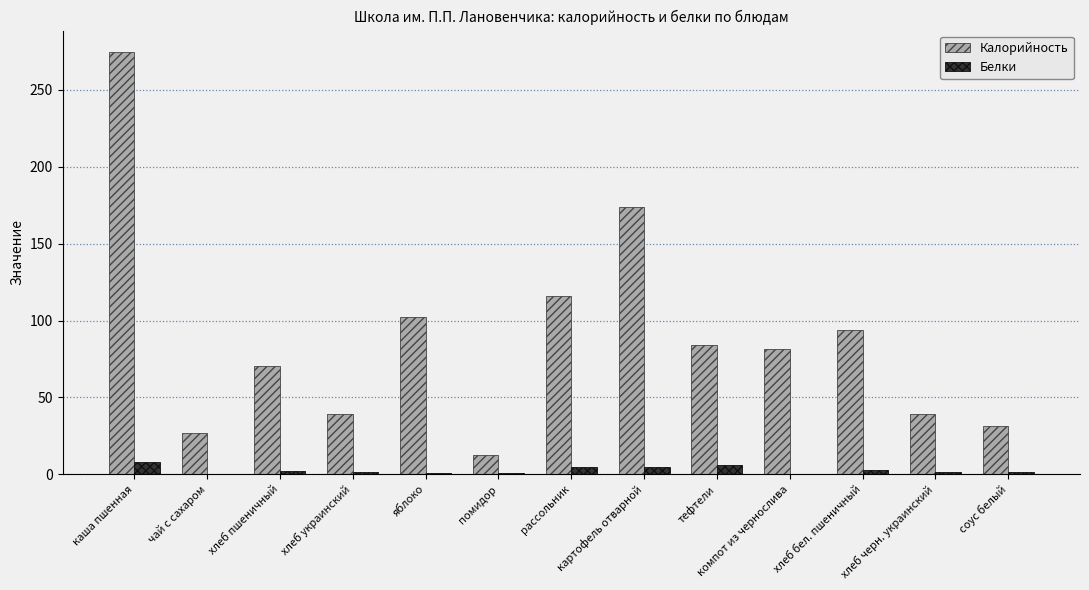

Where is Калорийность nearest to the value 143?

рассольник